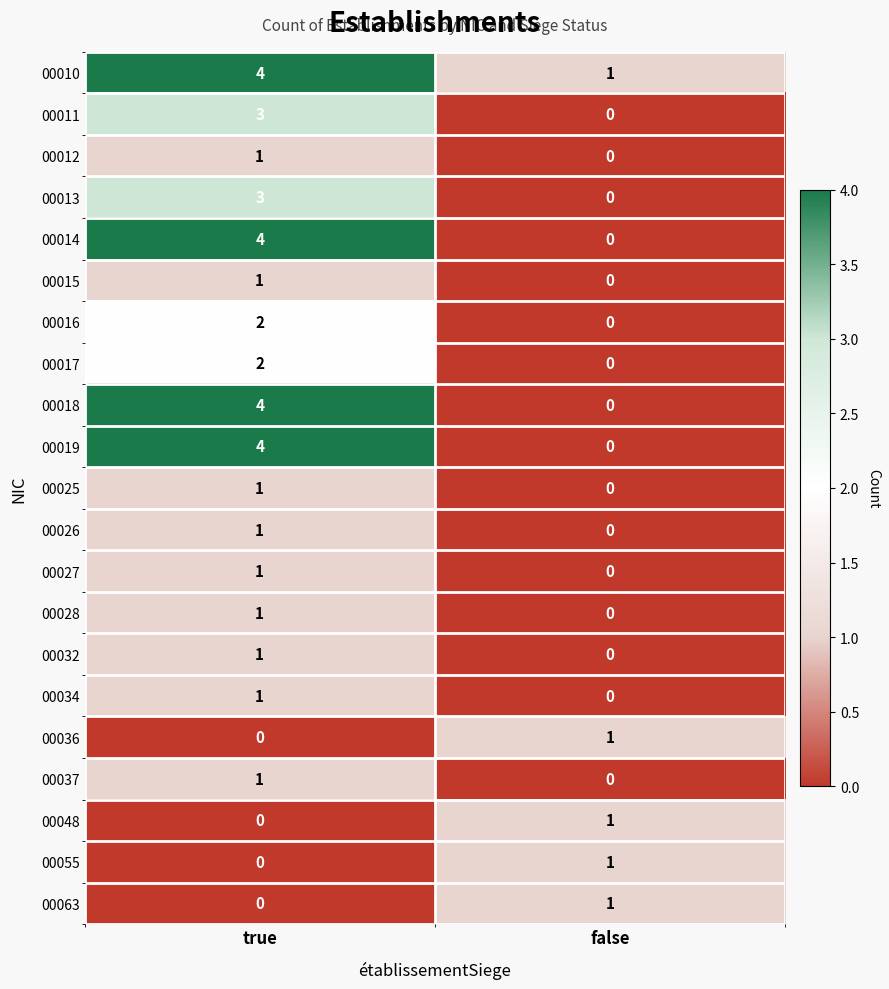

The 00063 series shows 1 at false. True or false?

True